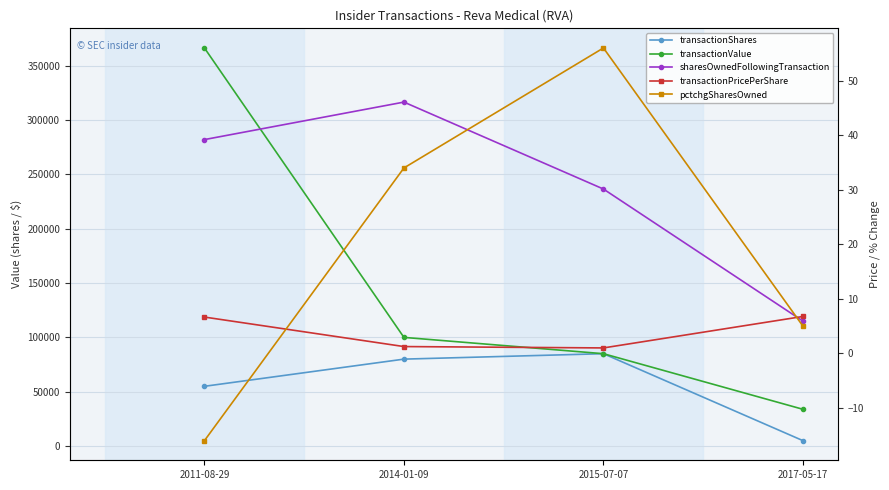

What is the smallest value displayed?

-16.0